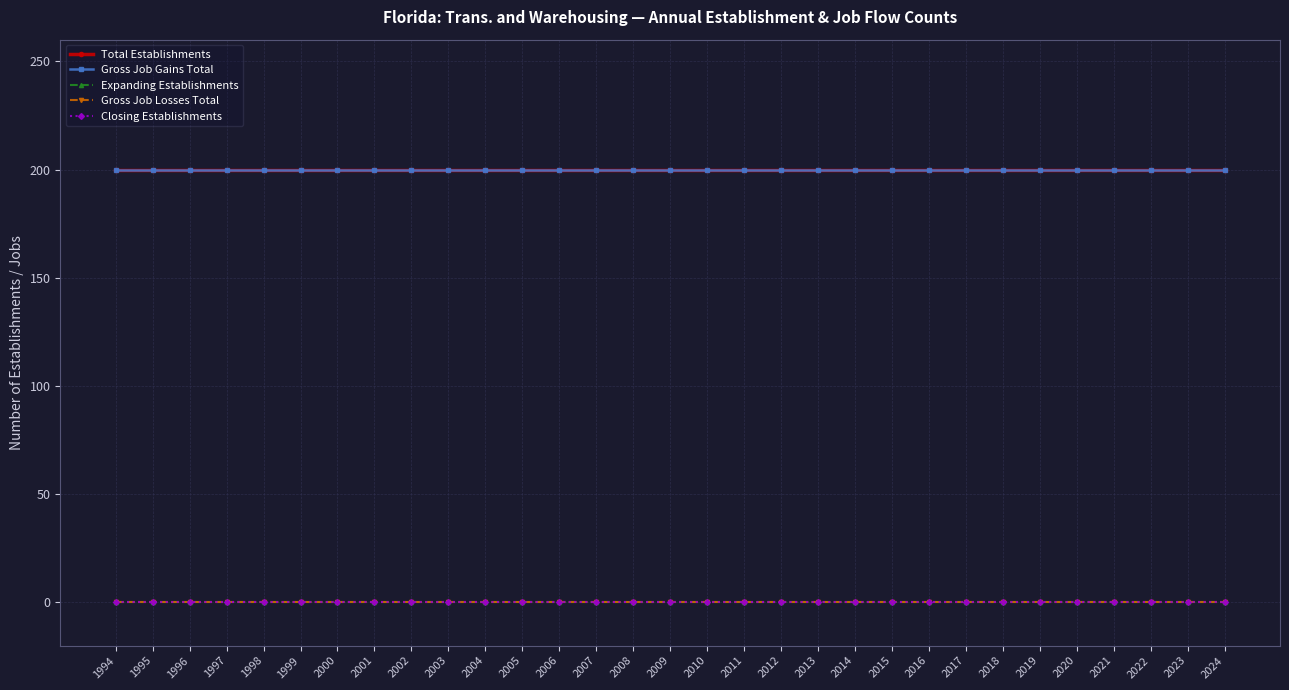

Is this an area chart (filled region under the line)?

No